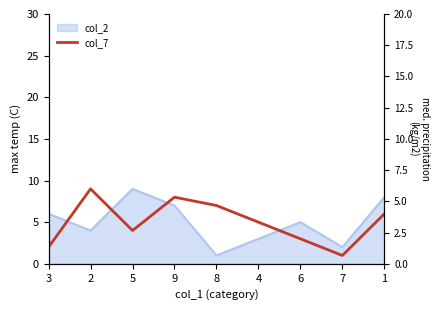

What is the change in value from 8 to 4?

-2